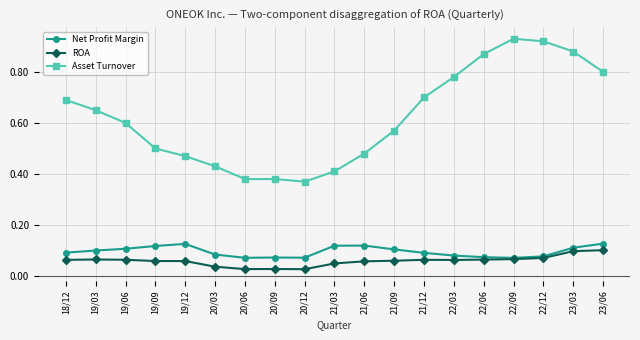

What is the label of the 15th point from the right?

19/12